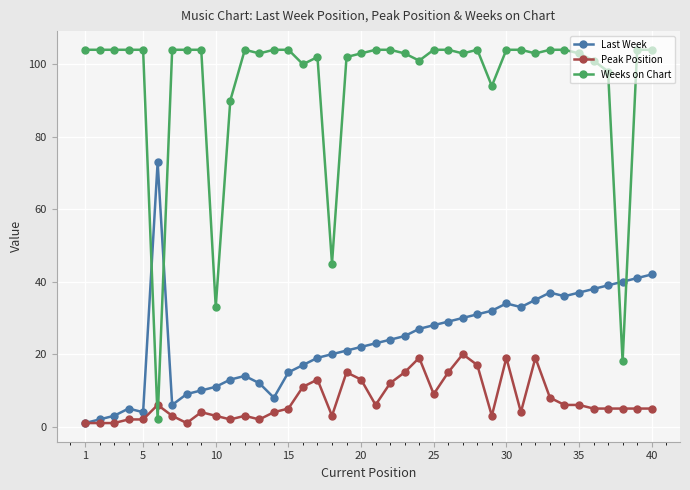

What is the sum of all Weeks on Chart values?

3792